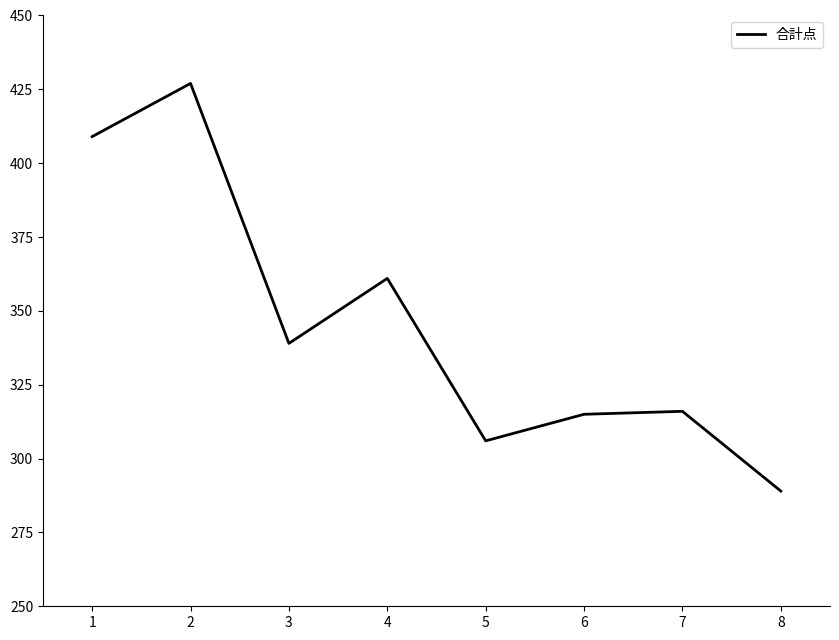

What is the change in value from 3 to 5?

-33